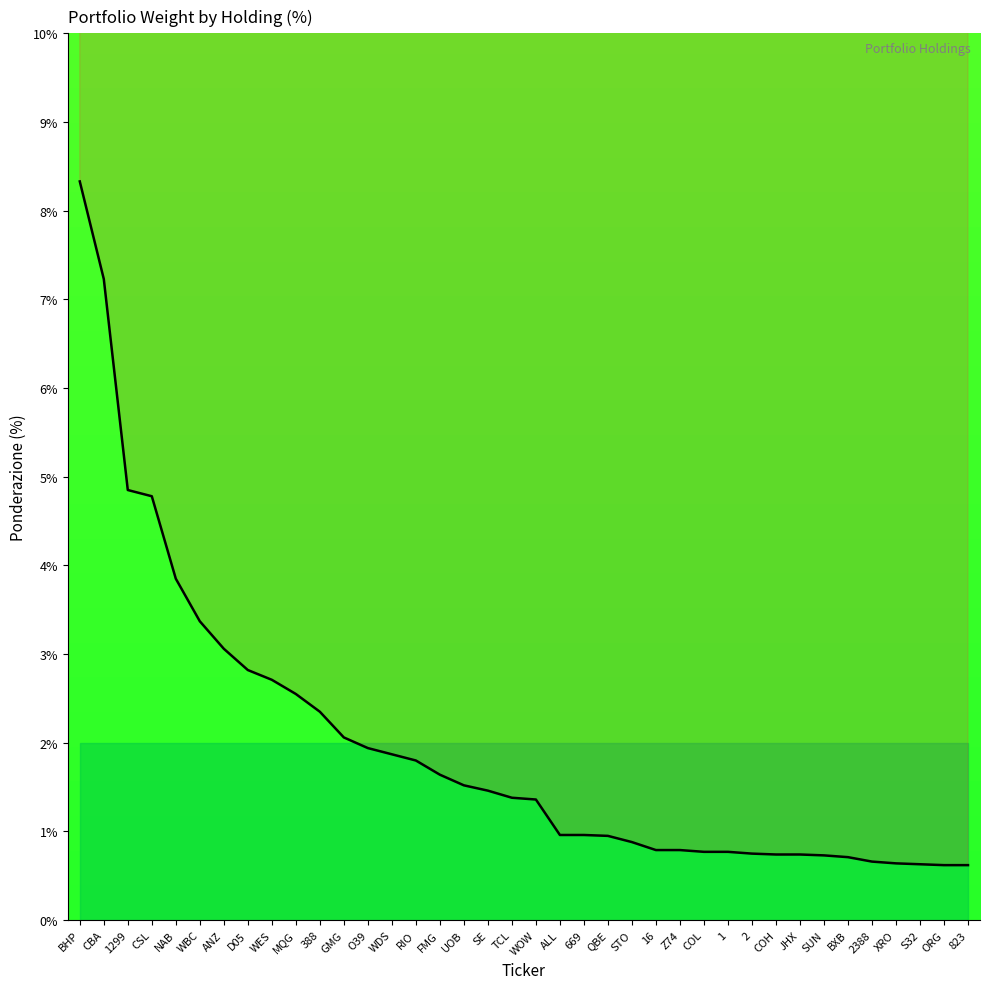

What is the label of the 4th point from the right?

XRO